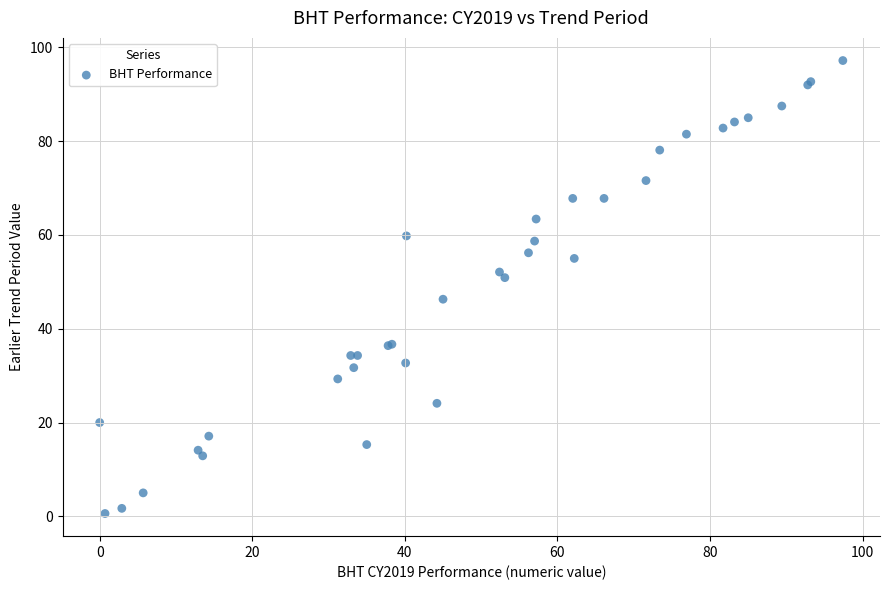

What Y value in the scatter plot is closest to 48?

46.3